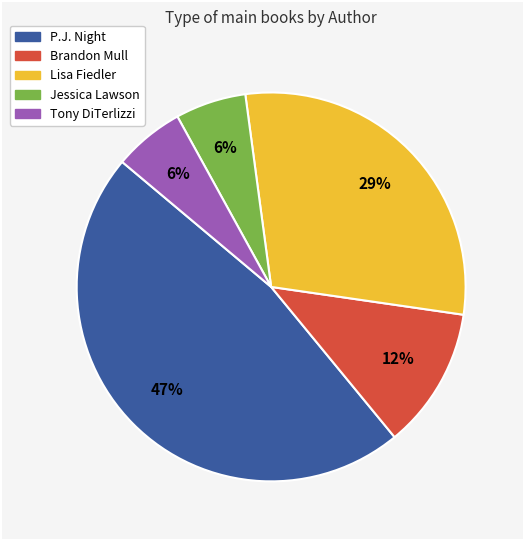

Is there any slice that represents more than half of the pie?

No